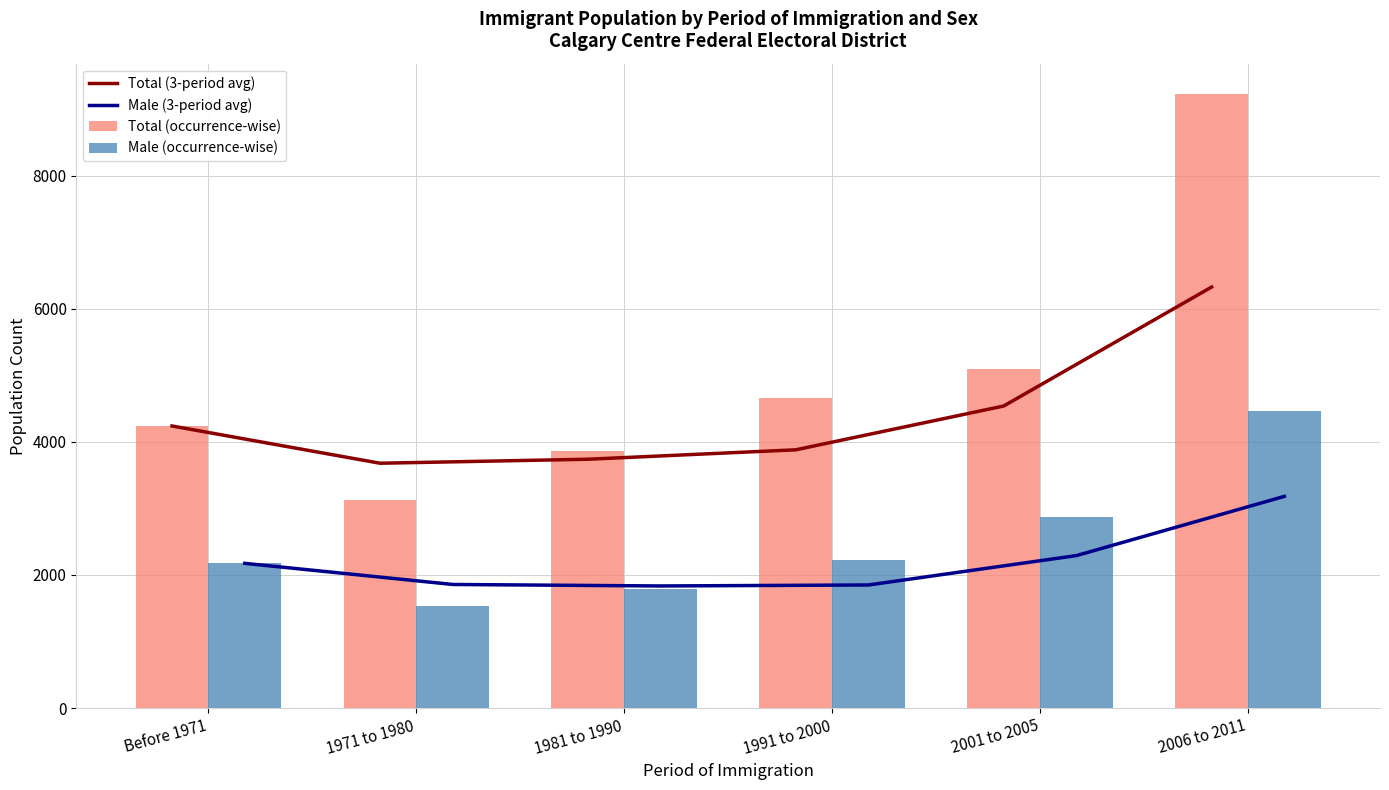

Which series has the largest range (max minus min)?

Total (occurrence-wise)